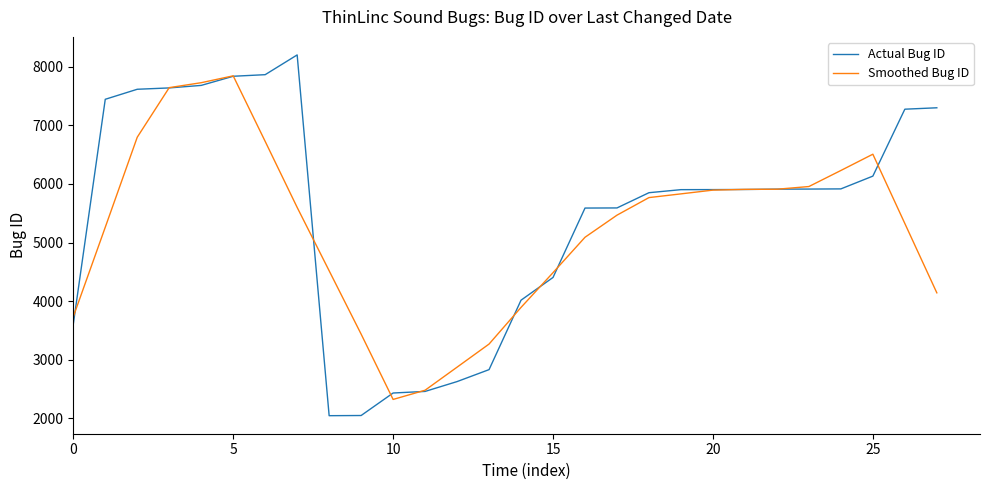

Which series has the widest spread of values?

Actual Bug ID